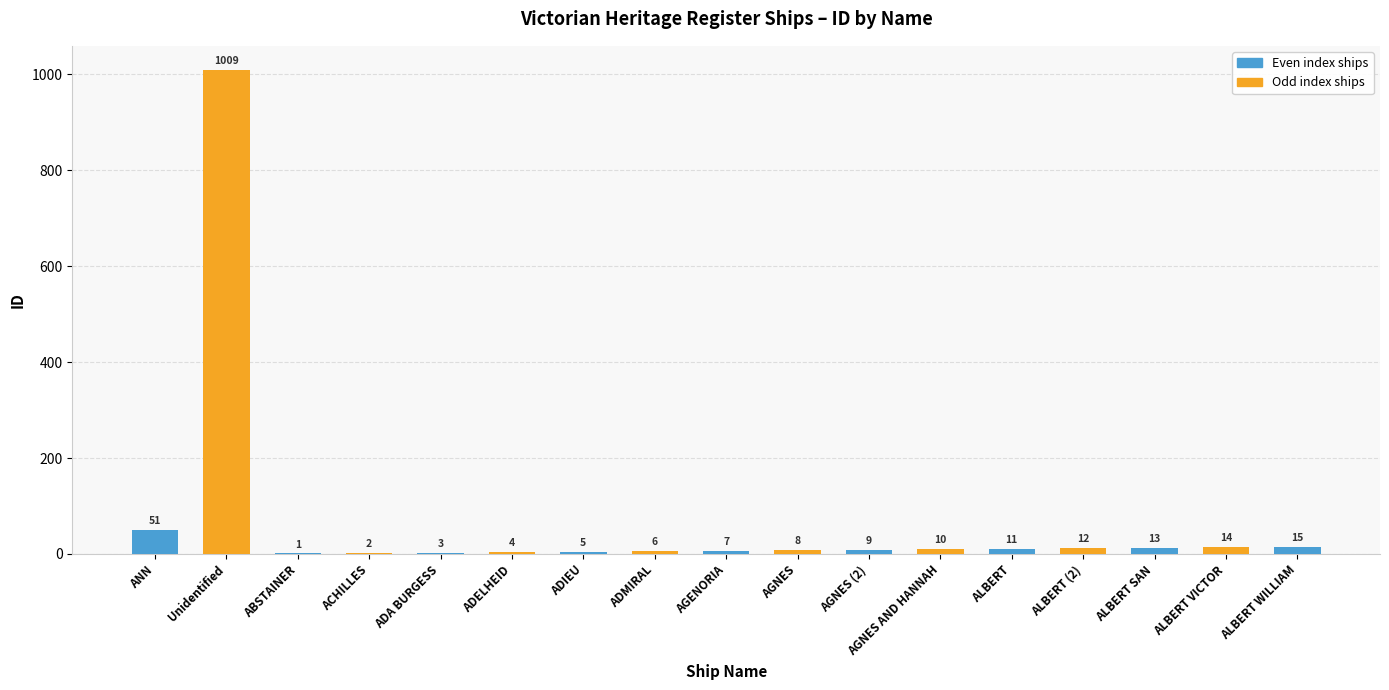

Which category has the highest value across all series?

Unidentified